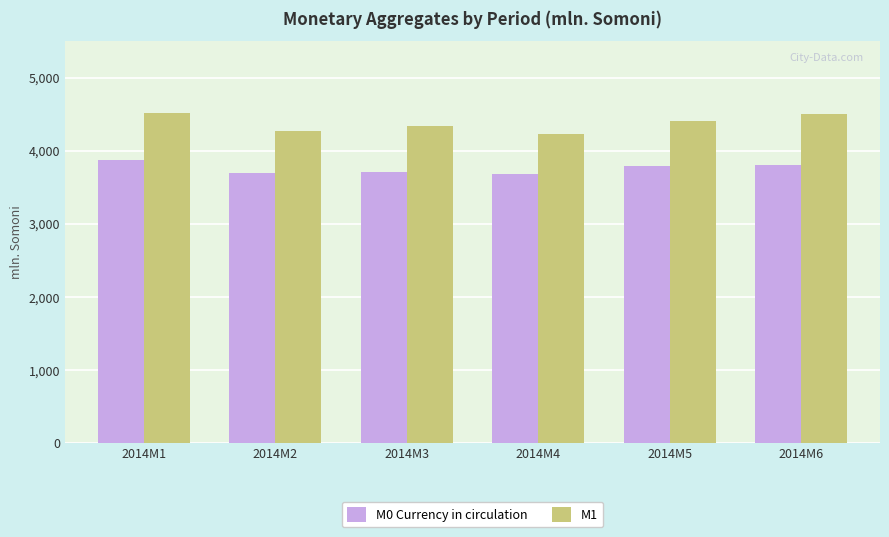

At how many categories does at least one series exceed 3980?

6